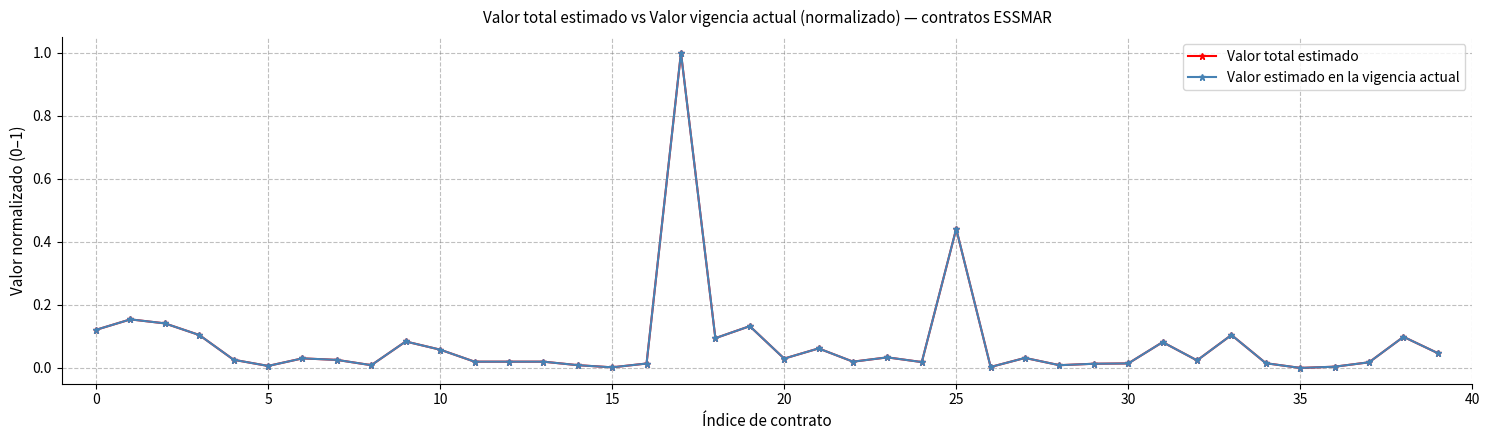

Reading left to right, list all the values displayed in this chart.

Valor total estimado: 0.1	0.2	0.1	0.1	0.0	0.0	0.0	0.0	0.0	0.1	0.1	0.0	0.0	0.0	0.0	0.0	0.0	1.0	0.1	0.1	0.0	0.1	0.0	0.0	0.0	0.4	0.0	0.0	0.0	0.0	0.0	0.1	0.0	0.1	0.0	0.0	0.0	0.0	0.1	0.0
Valor estimado en la vigencia actual: 0.1	0.2	0.1	0.1	0.0	0.0	0.0	0.0	0.0	0.1	0.1	0.0	0.0	0.0	0.0	0.0	0.0	1.0	0.1	0.1	0.0	0.1	0.0	0.0	0.0	0.4	0.0	0.0	0.0	0.0	0.0	0.1	0.0	0.1	0.0	0.0	0.0	0.0	0.1	0.0